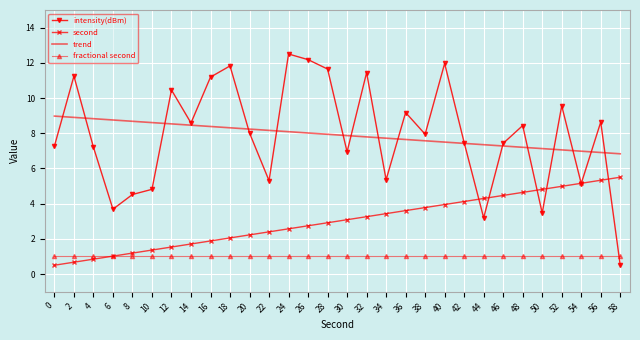

Which series has the widest spread of values?

intensity(dBm)